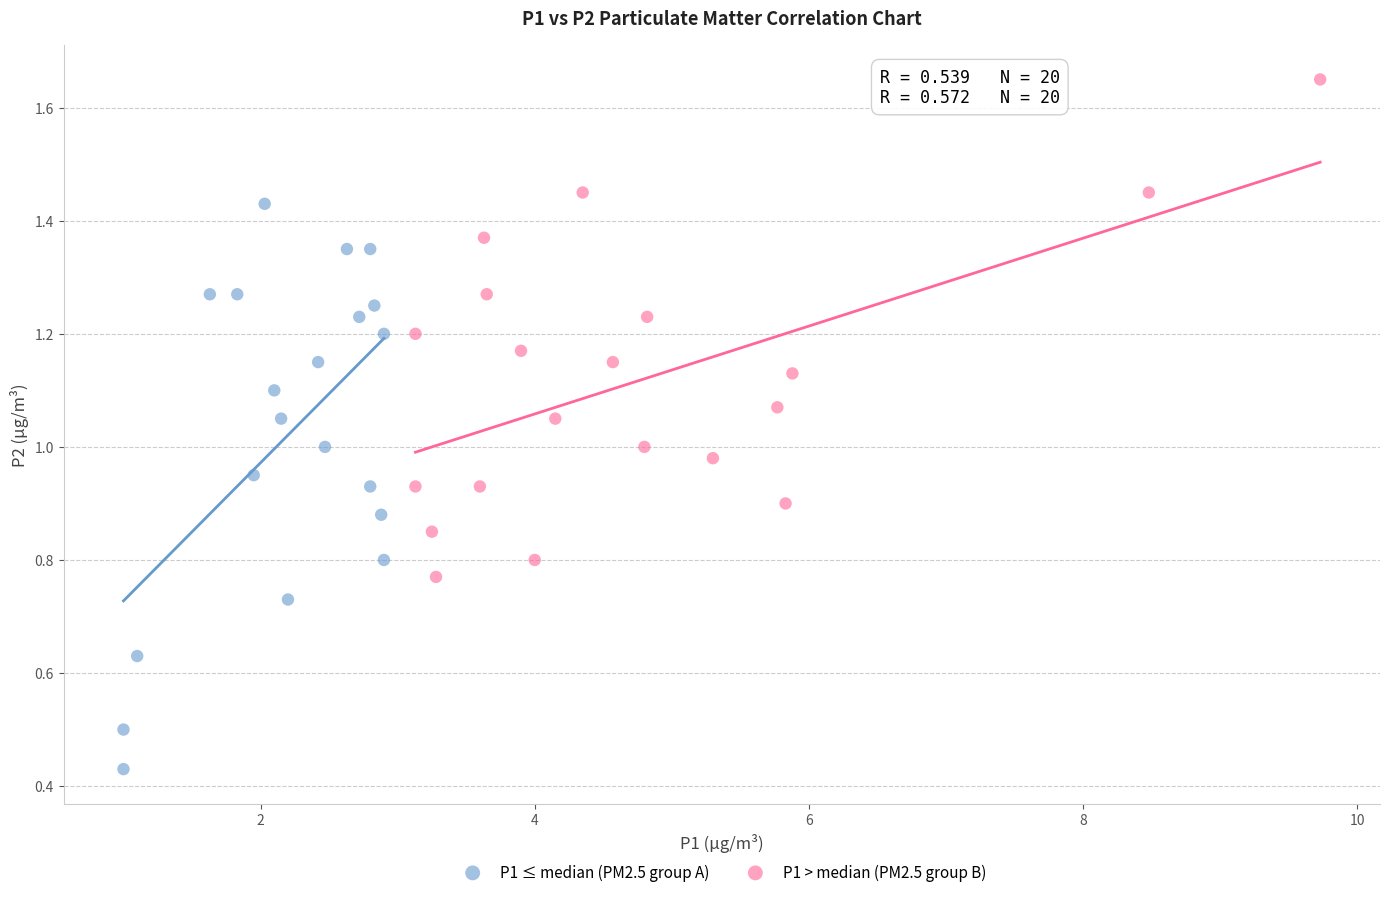

Which series reaches the minimum Y coordinate?

P1 ≤ median (PM2.5 group A)